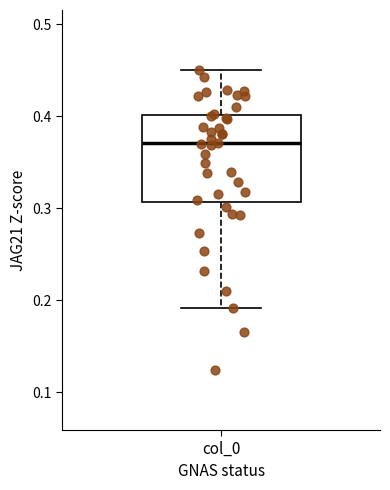

Read this box plot against the y-axis: the position of the median line, the range covered by the box, and the ends of both whiskers. The values are not printed on the chart, so give them approximately, as read against the axis.

median 0.37, box 0.31 to 0.40, whiskers 0.19 to 0.45